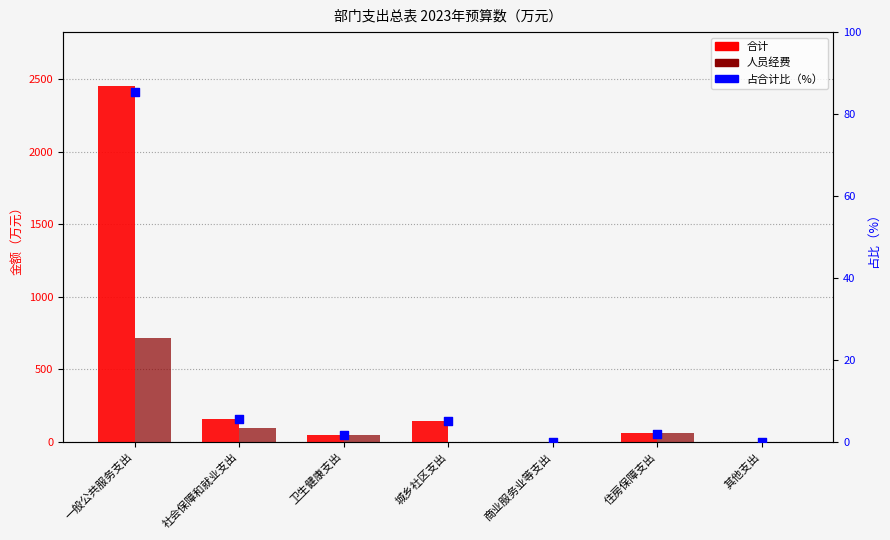

At how many categories does at least one series exceed 337?

1